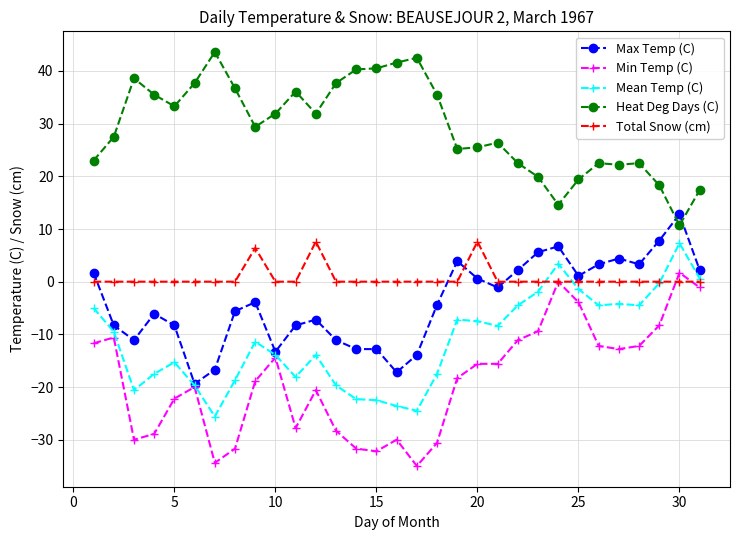

What is the difference between the maximum and minimum values in the Total Snow (cm) series?

7.6